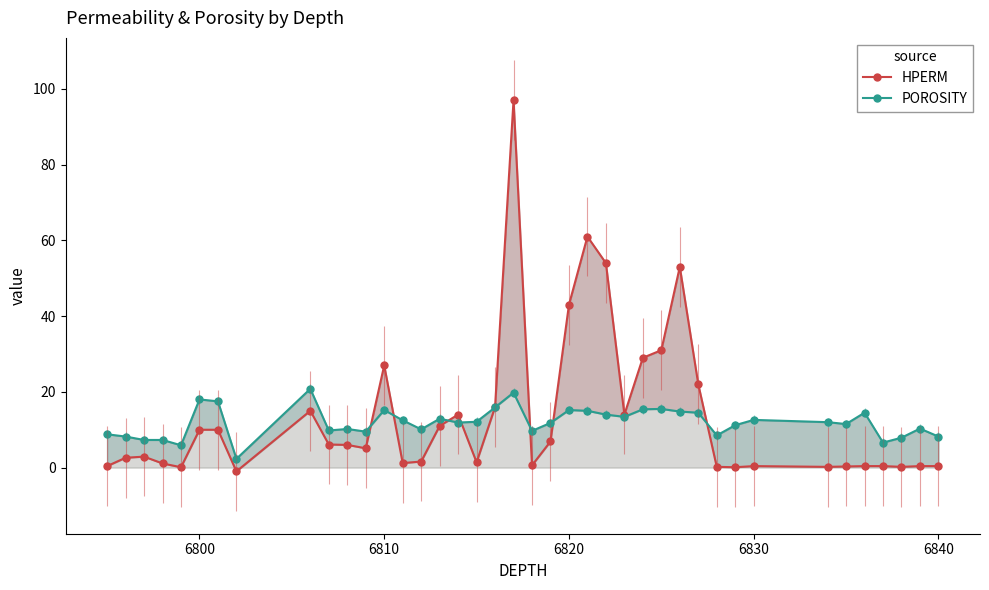

How many lines are shown in the chart?

2